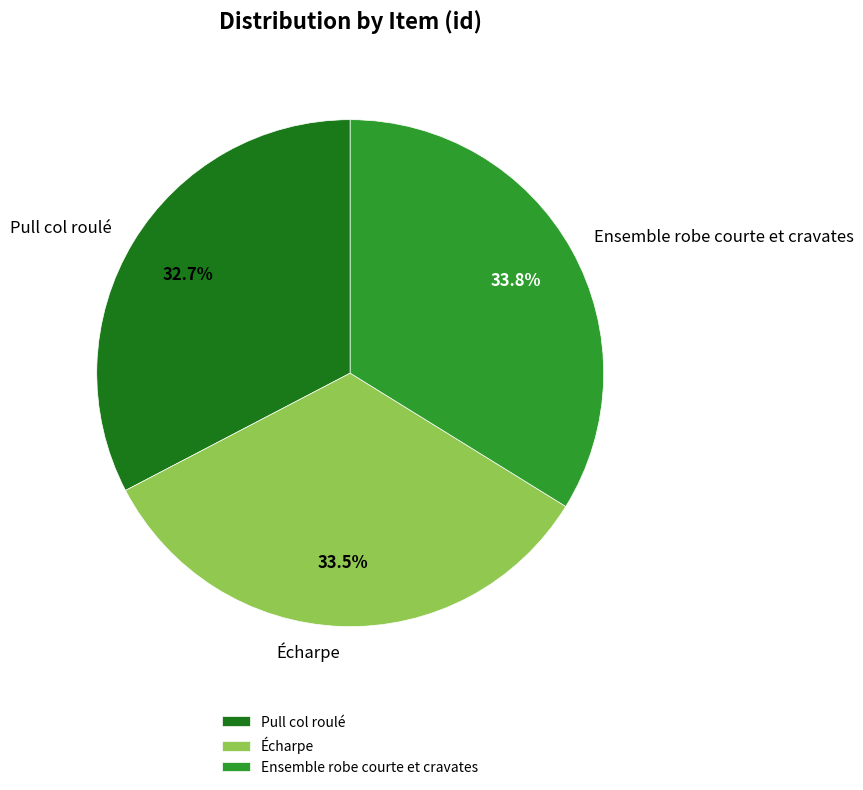

What is the smallest slice in the pie chart?

Pull col roulé